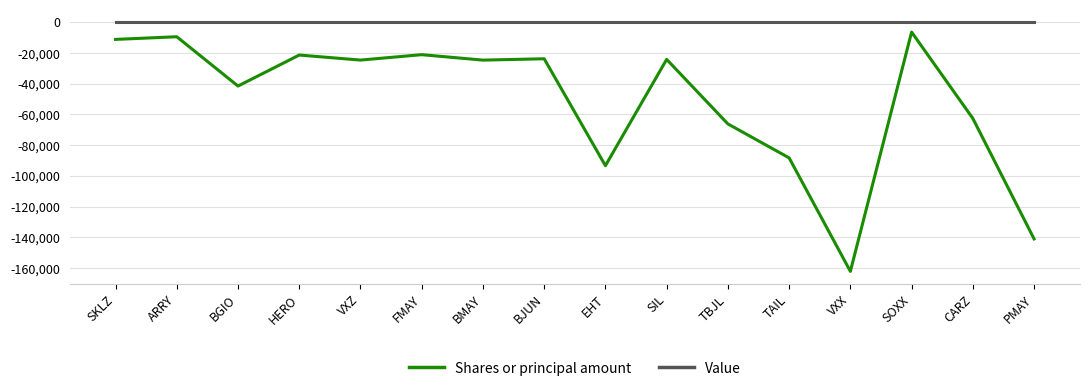

Which series has the largest total across all categories?

Value